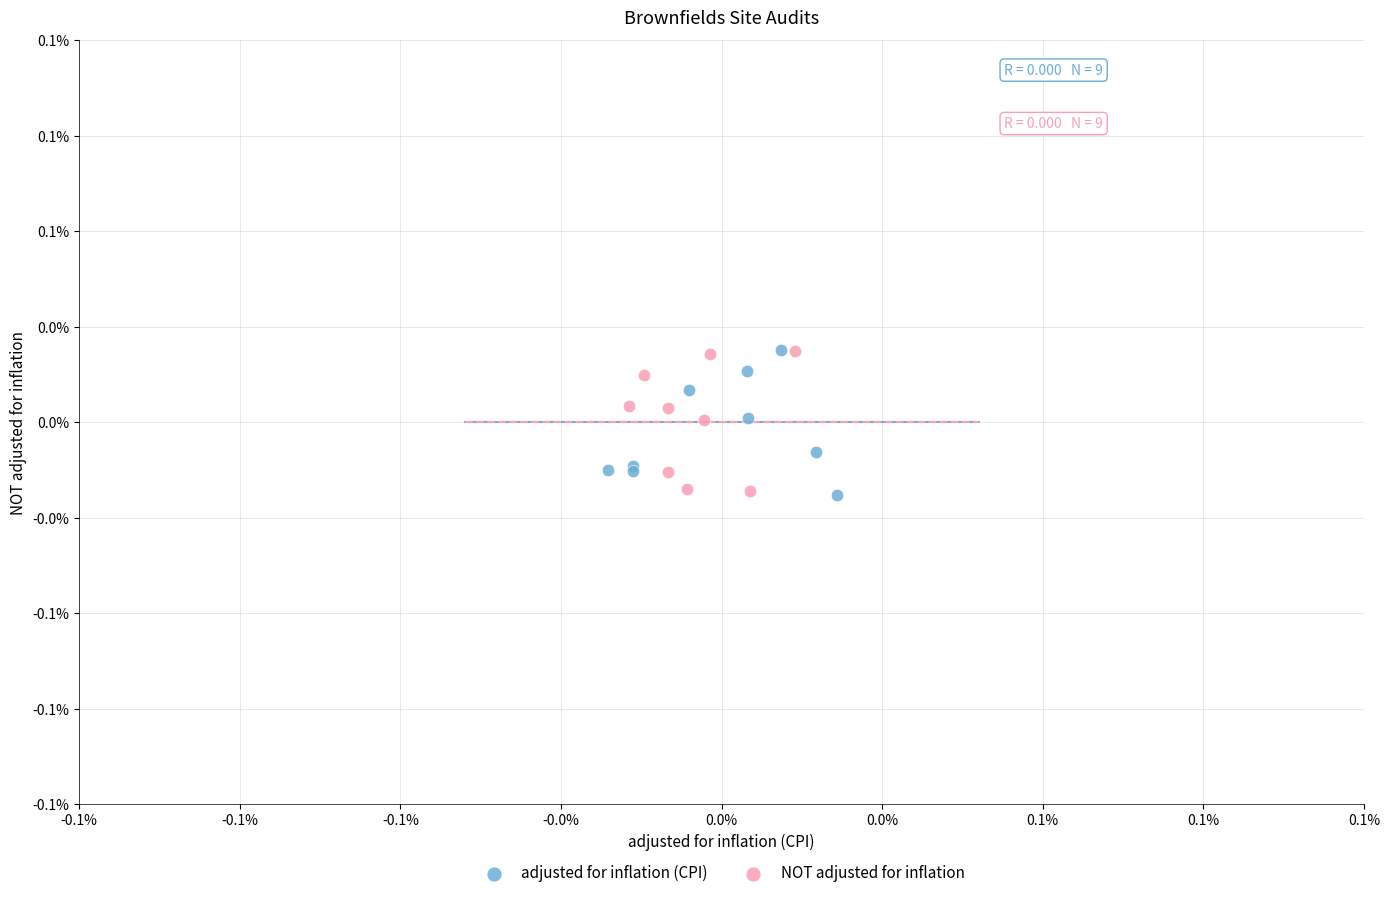

What are all the series names shown in the legend?

adjusted for inflation (CPI), NOT adjusted for inflation